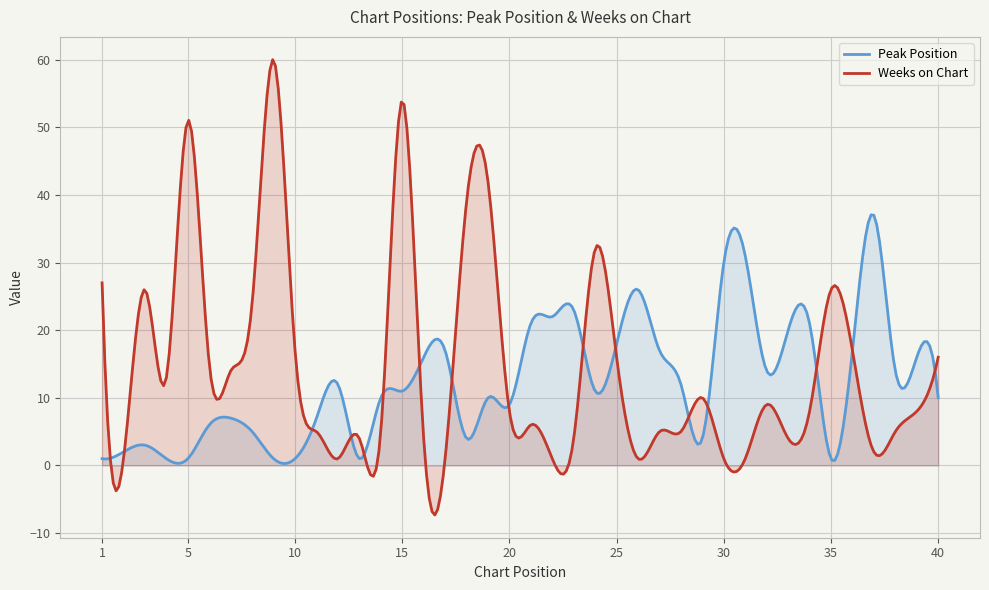

What is the value of the Peak Position point at the 12th from the left?

12